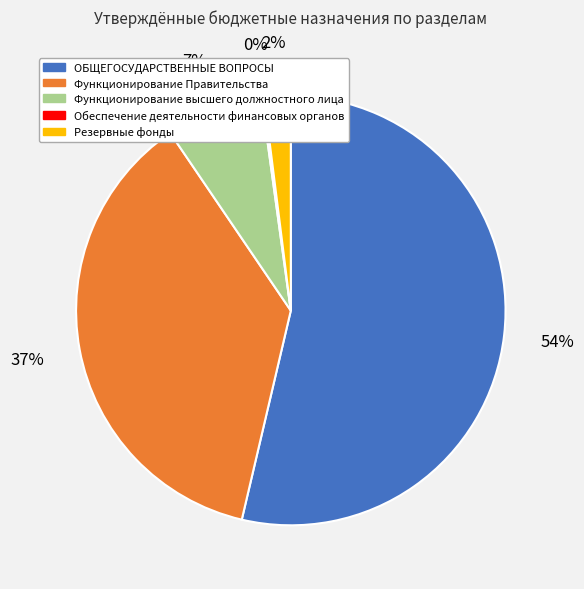

Which has a higher value, Функционирование Правительства or Резервные фонды?

Функционирование Правительства